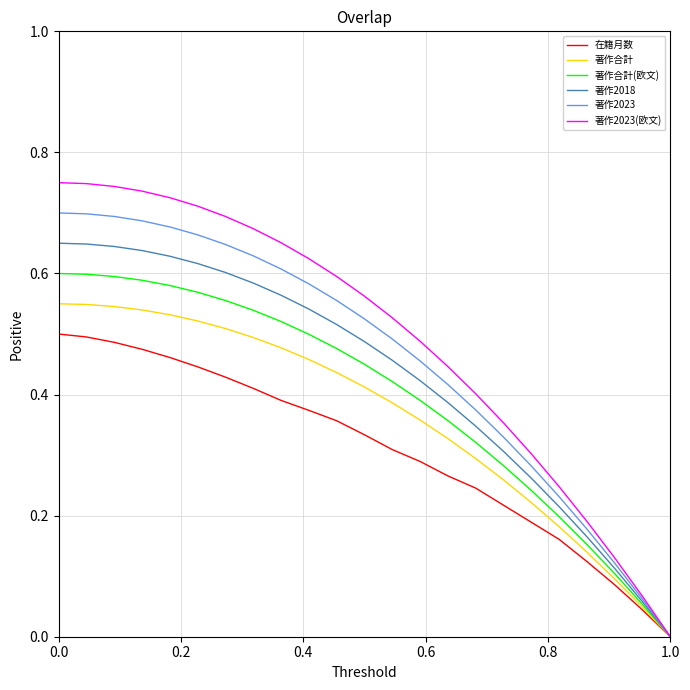

Which series has the widest spread of values?

著作2023(欧文)